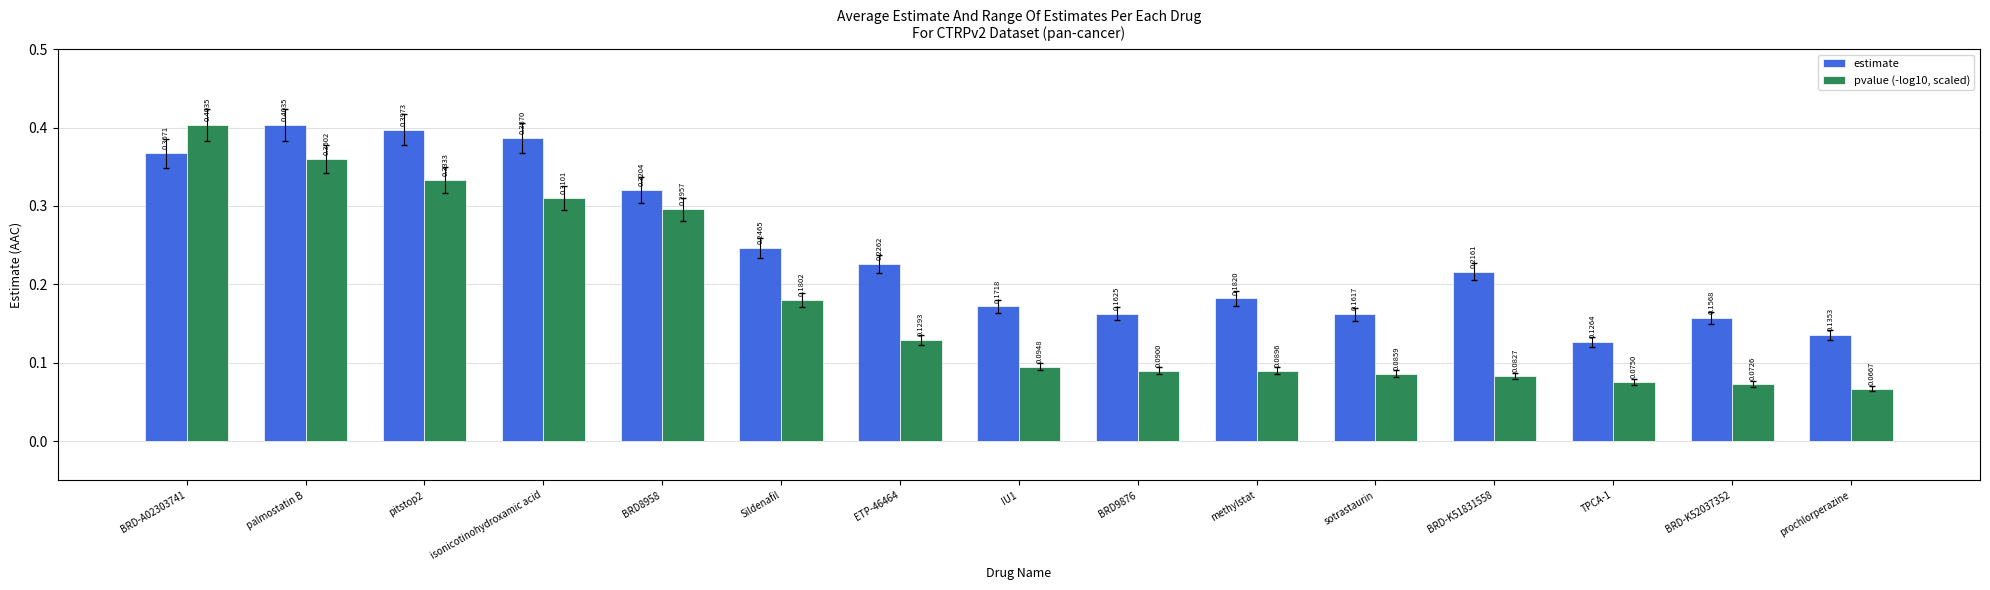

Rank the series at palmostatin B from lowest to highest value.

pvalue (-log10, scaled), estimate